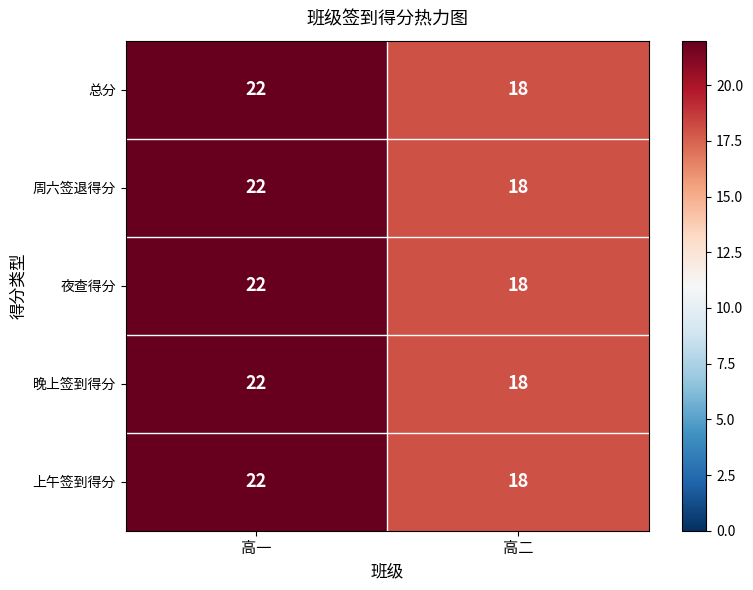

What value does the 总分 series have at 高二?

18